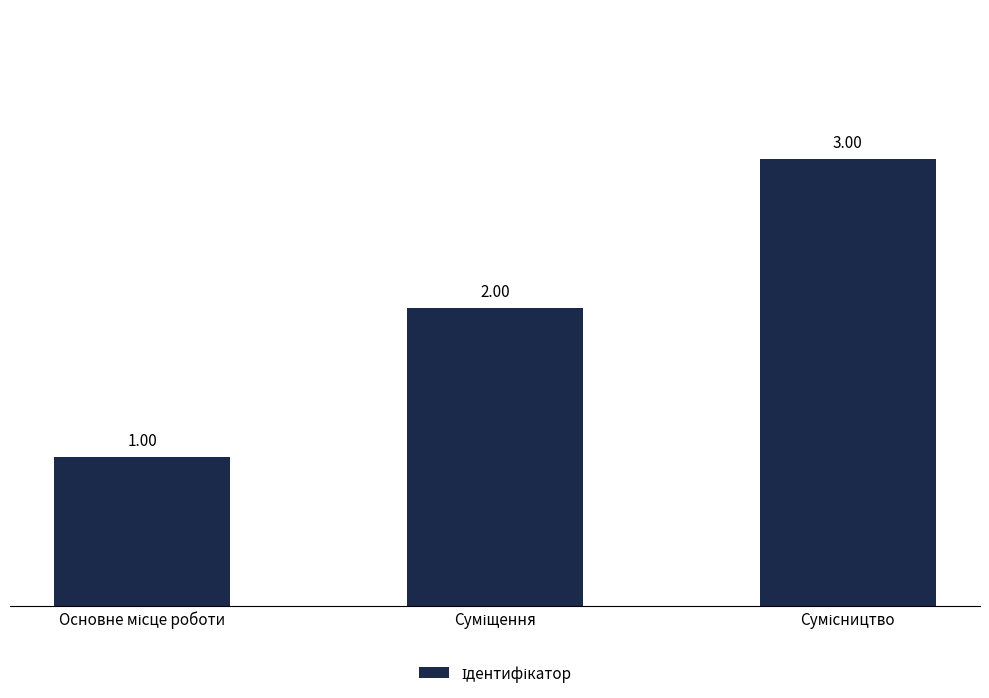

Does the chart contain stacked bars?

No